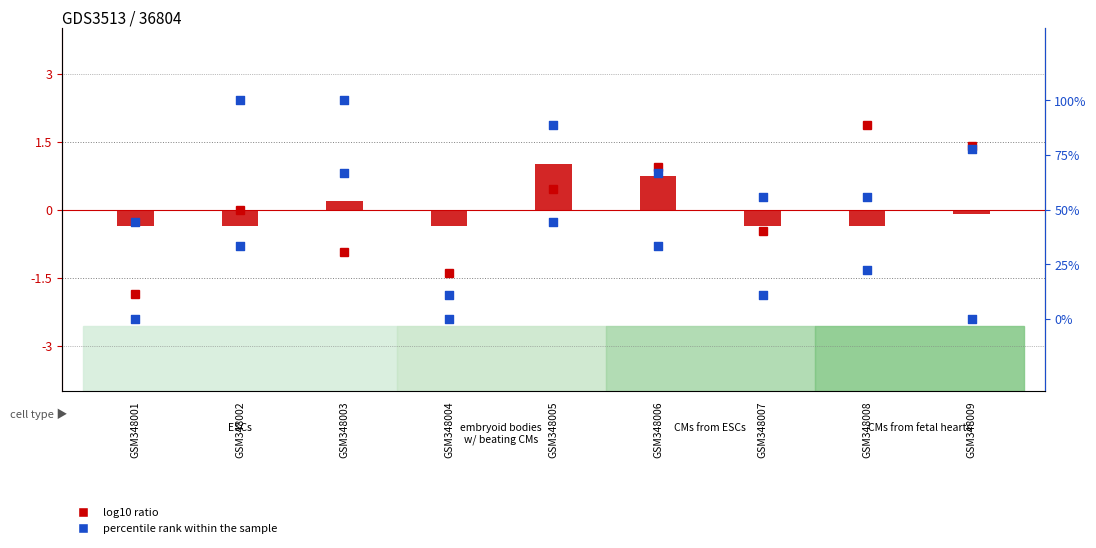

What are all the series names shown in the legend?

log10 ratio, percentile rank within the sample